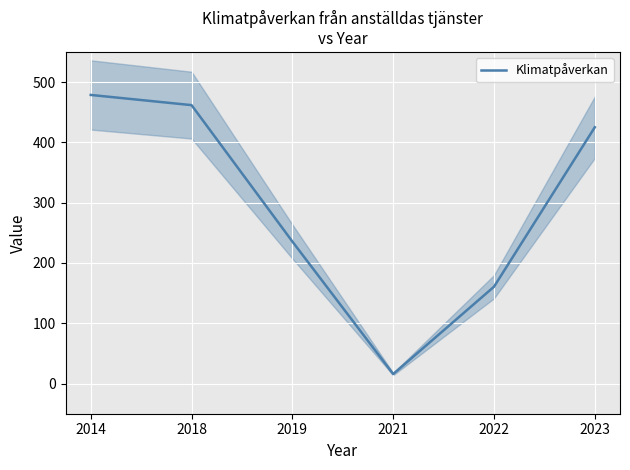

Is it true that the value at 2018 is 461.8?

True